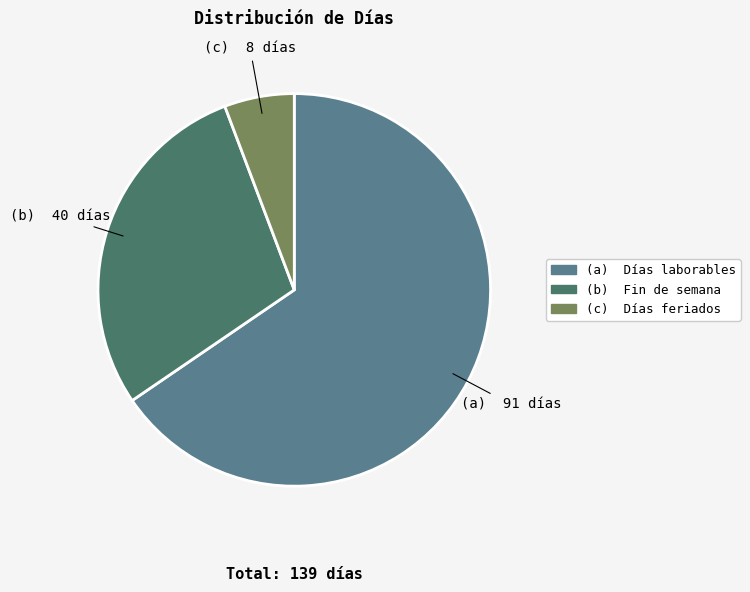

Does any single category account for the majority?

Yes